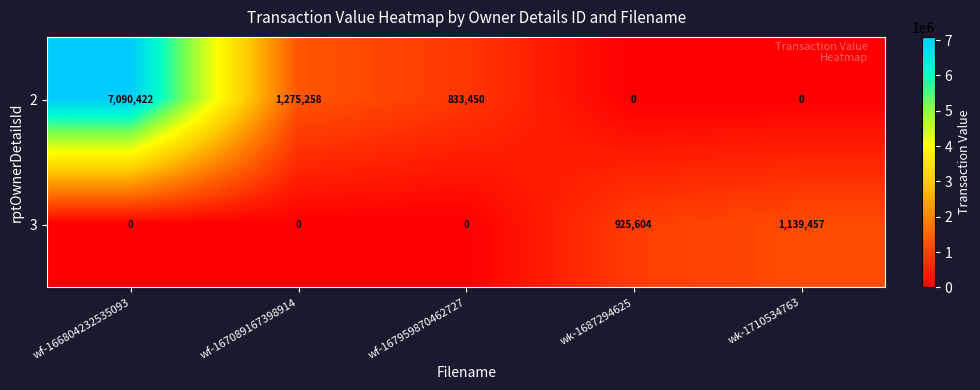

Reading left to right, extract all data points from this chart.

2: 7090422	1275258	833450	0	0
3: 0	0	0	925604	1139457